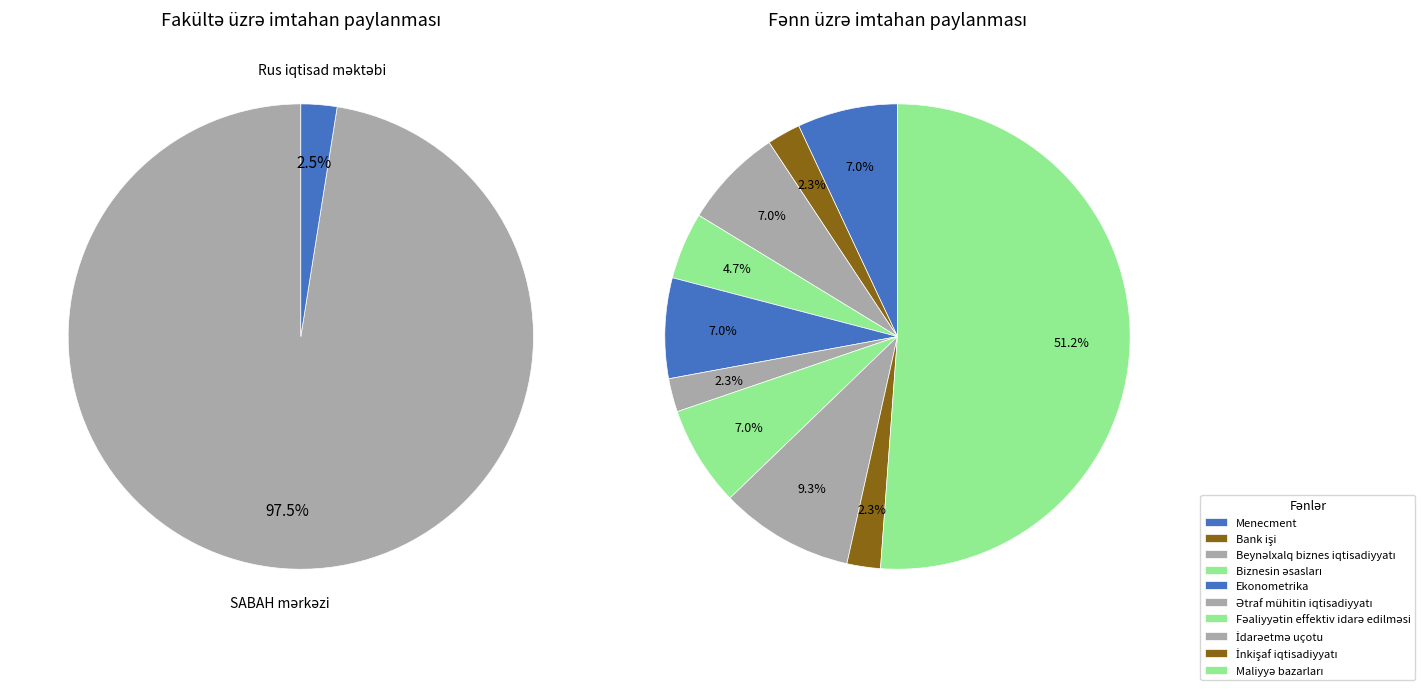

Combined, what portion of the pie is İnkişaf iqtisadiyyatı and Maliyyə bazarları?

53.5%